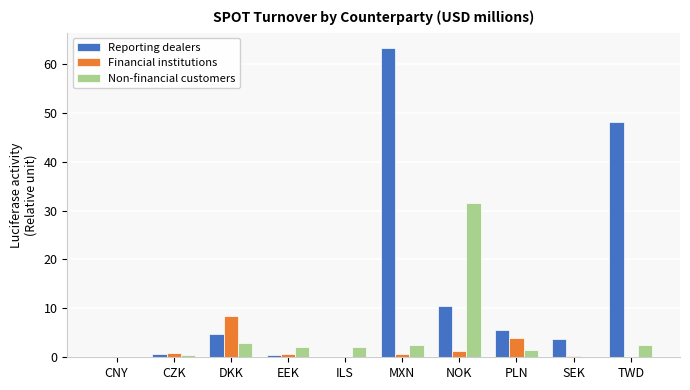

Which series has the largest range (max minus min)?

Reporting dealers